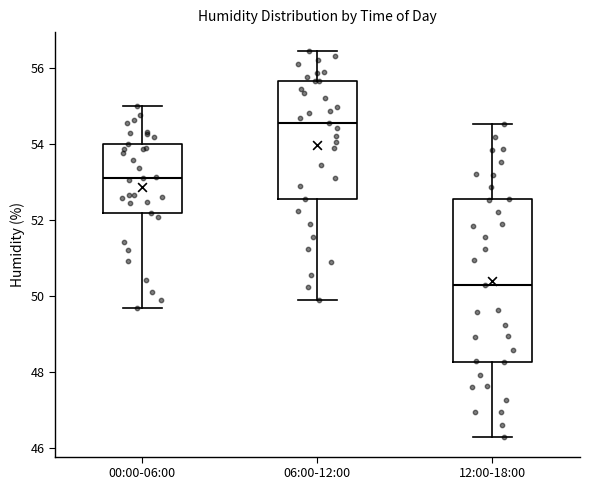

Comparing the boxes themselves (not the whiskers), which one is the tallest?

12:00-18:00